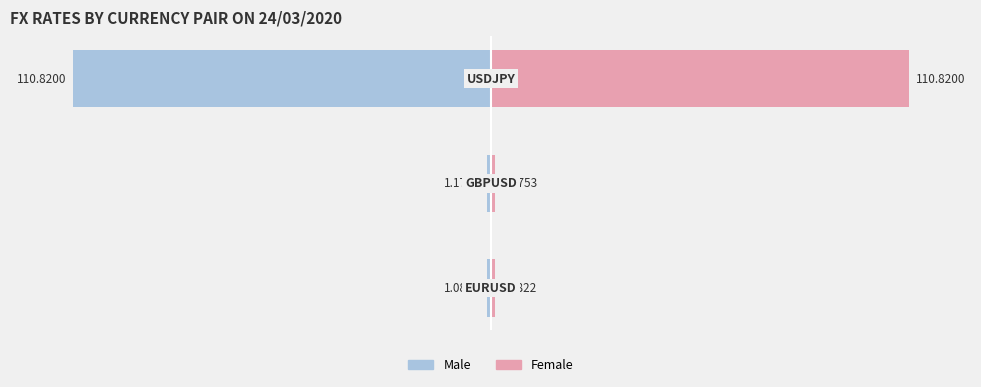

Count the number of categories in the chart.

3